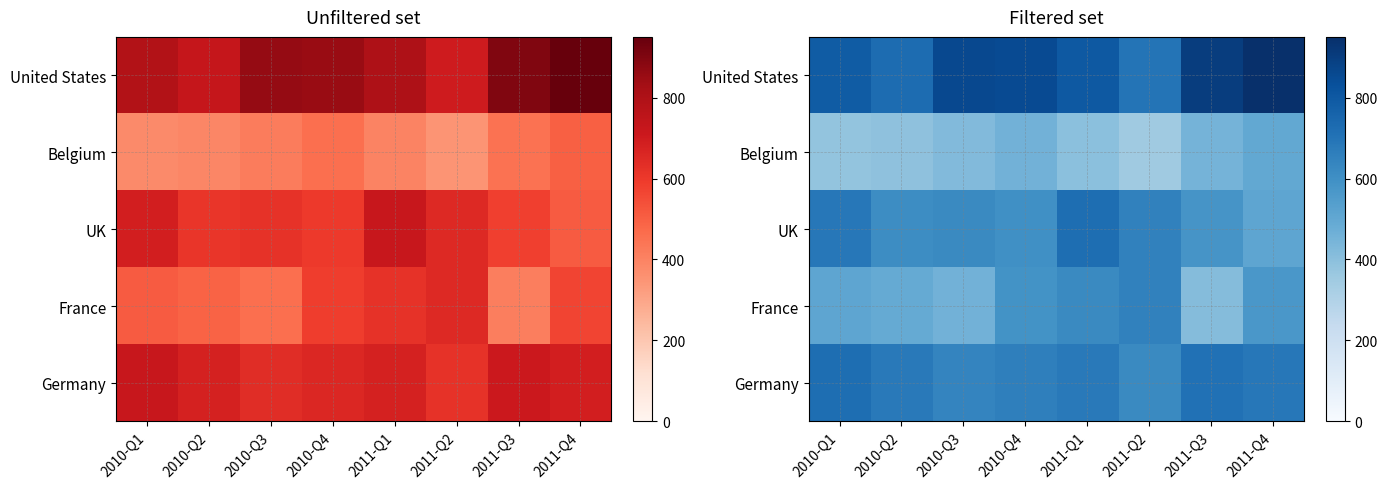

At which label is France closest to 532?

2010-Q1